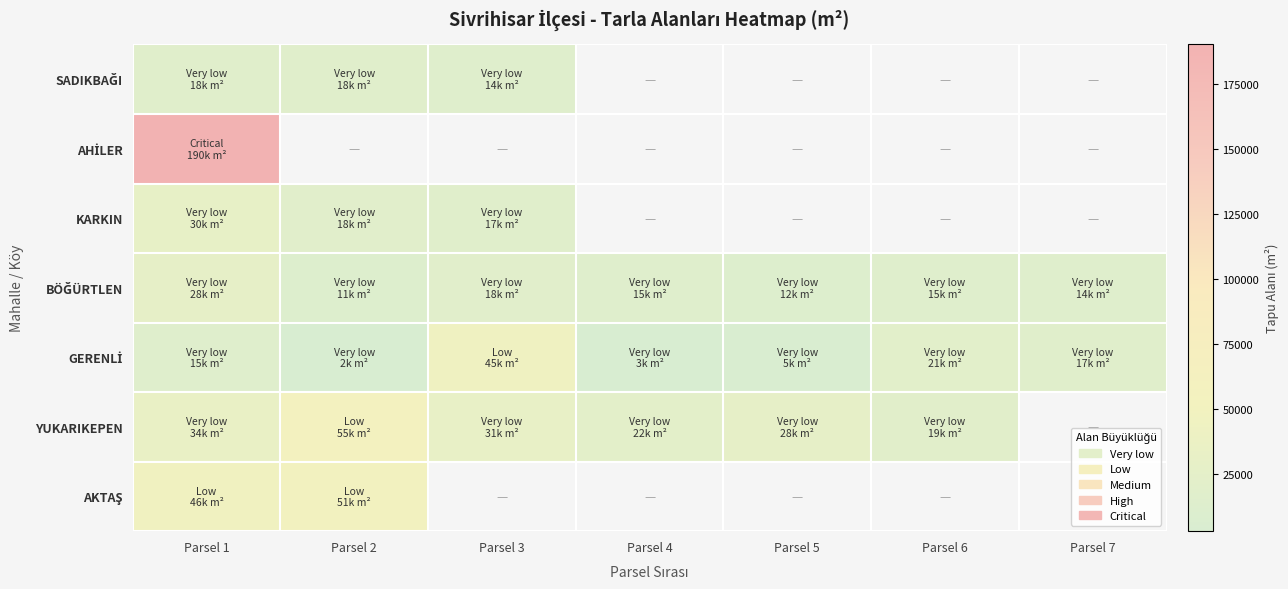

Read the BÖĞÜRTLEN value at Parsel 7.

14802.0